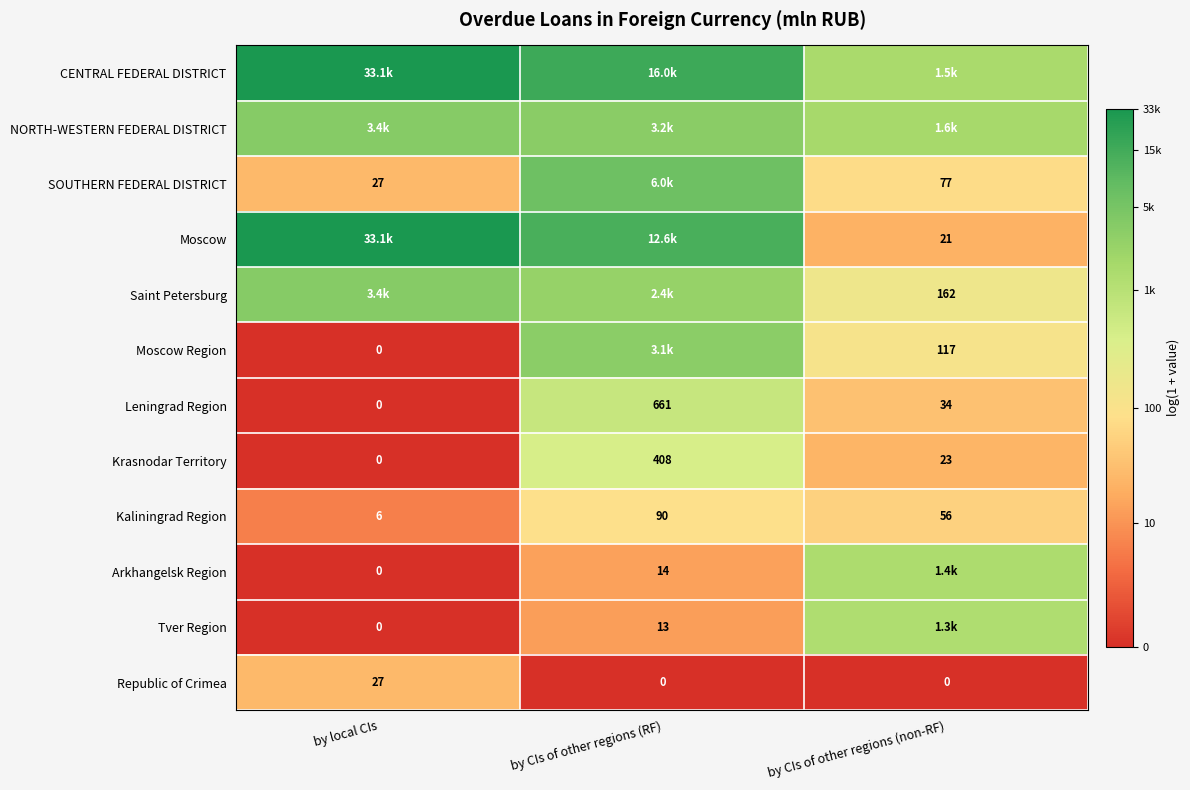

At which label does Moscow Region reach its peak?

by CIs of other regions (RF)